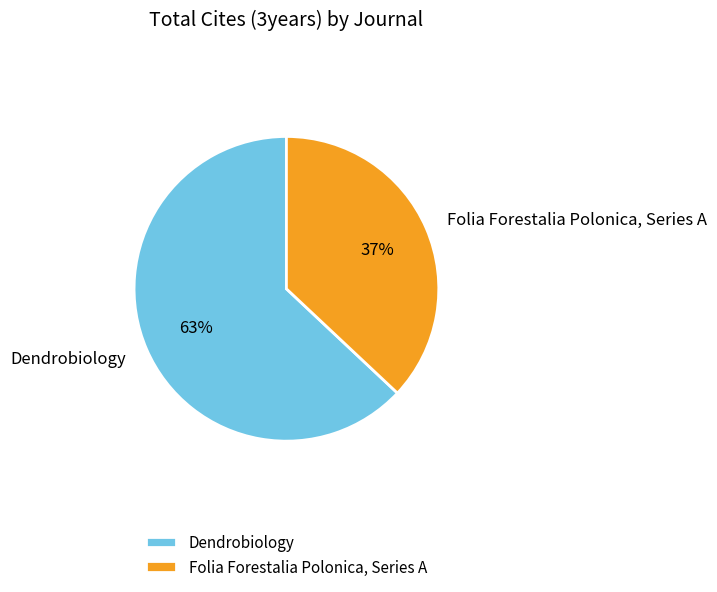

To the nearest percent, what is the difference between the Dendrobiology and Folia Forestalia Polonica, Series A slice percentages?

26%